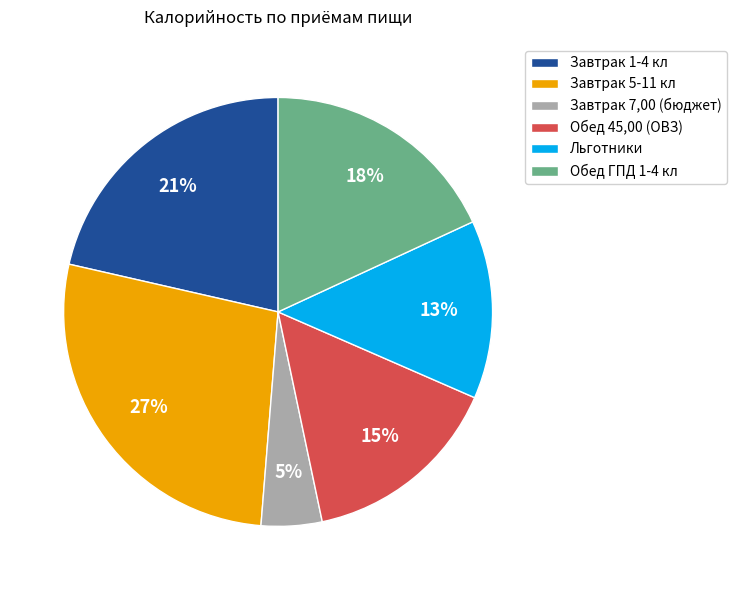

Does Обед 45,00 (ОВЗ) represent more than half of the total?

No